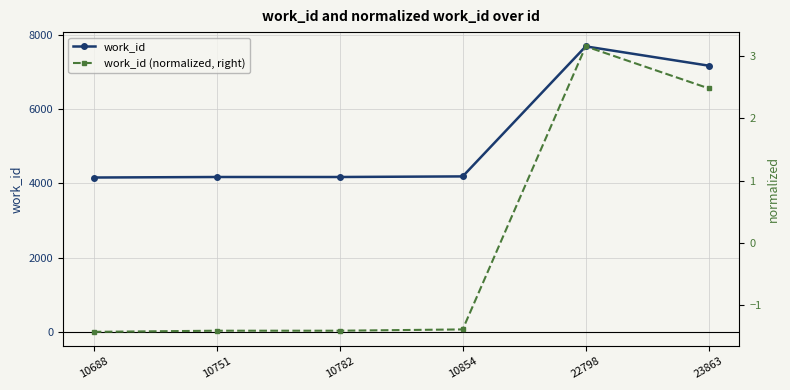

How many data points in work_id (normalized, right) are less than -1?

4